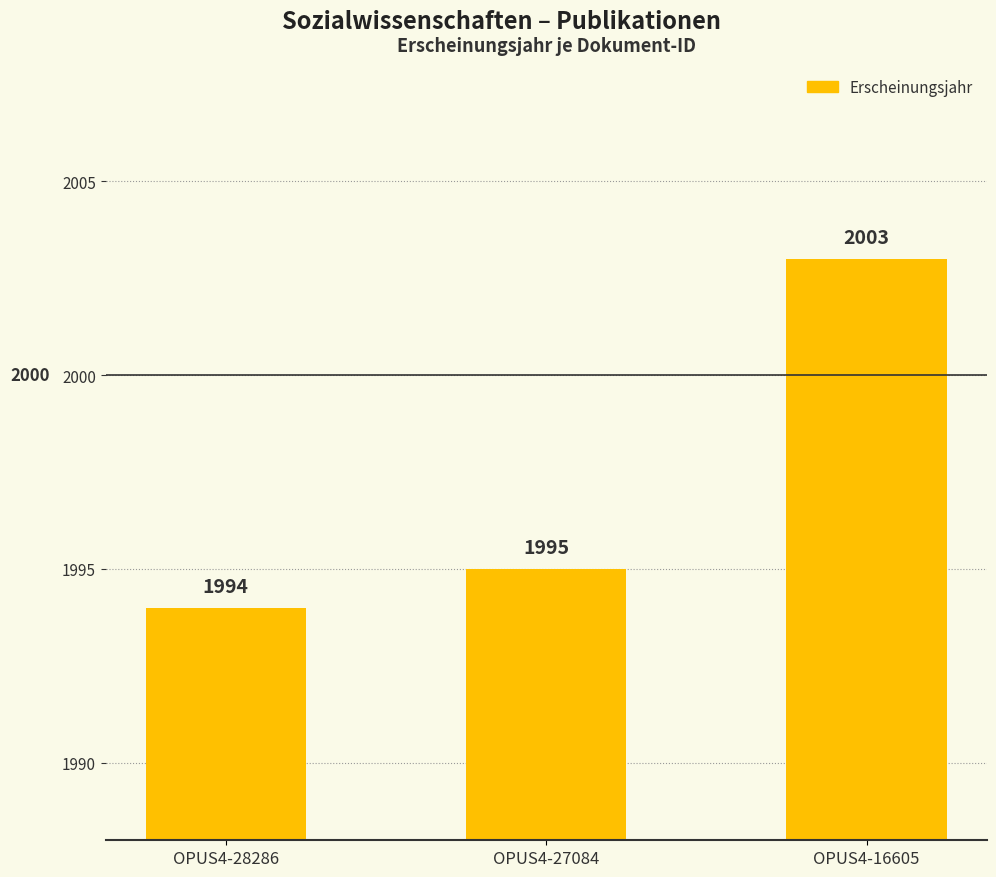

Where is the data nearest to the value 1998?

OPUS4-27084